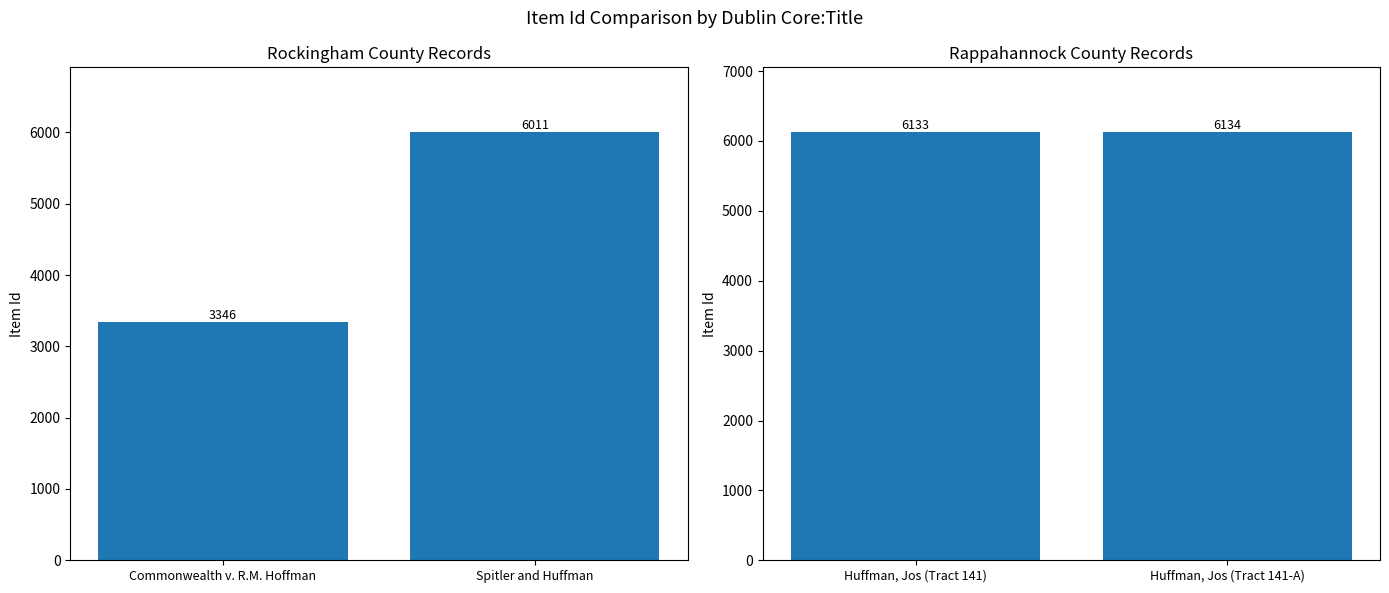

How many categories are shown in the chart?

2